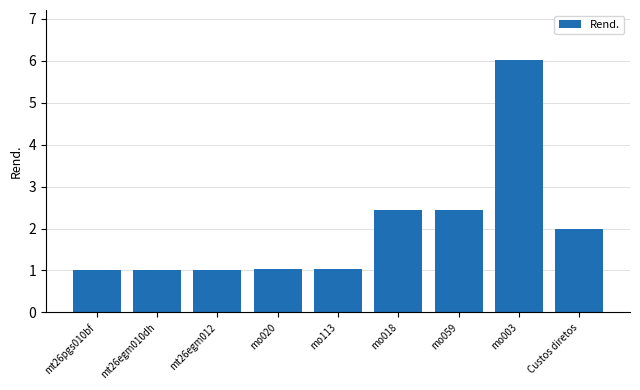

Are the bars horizontal?

No